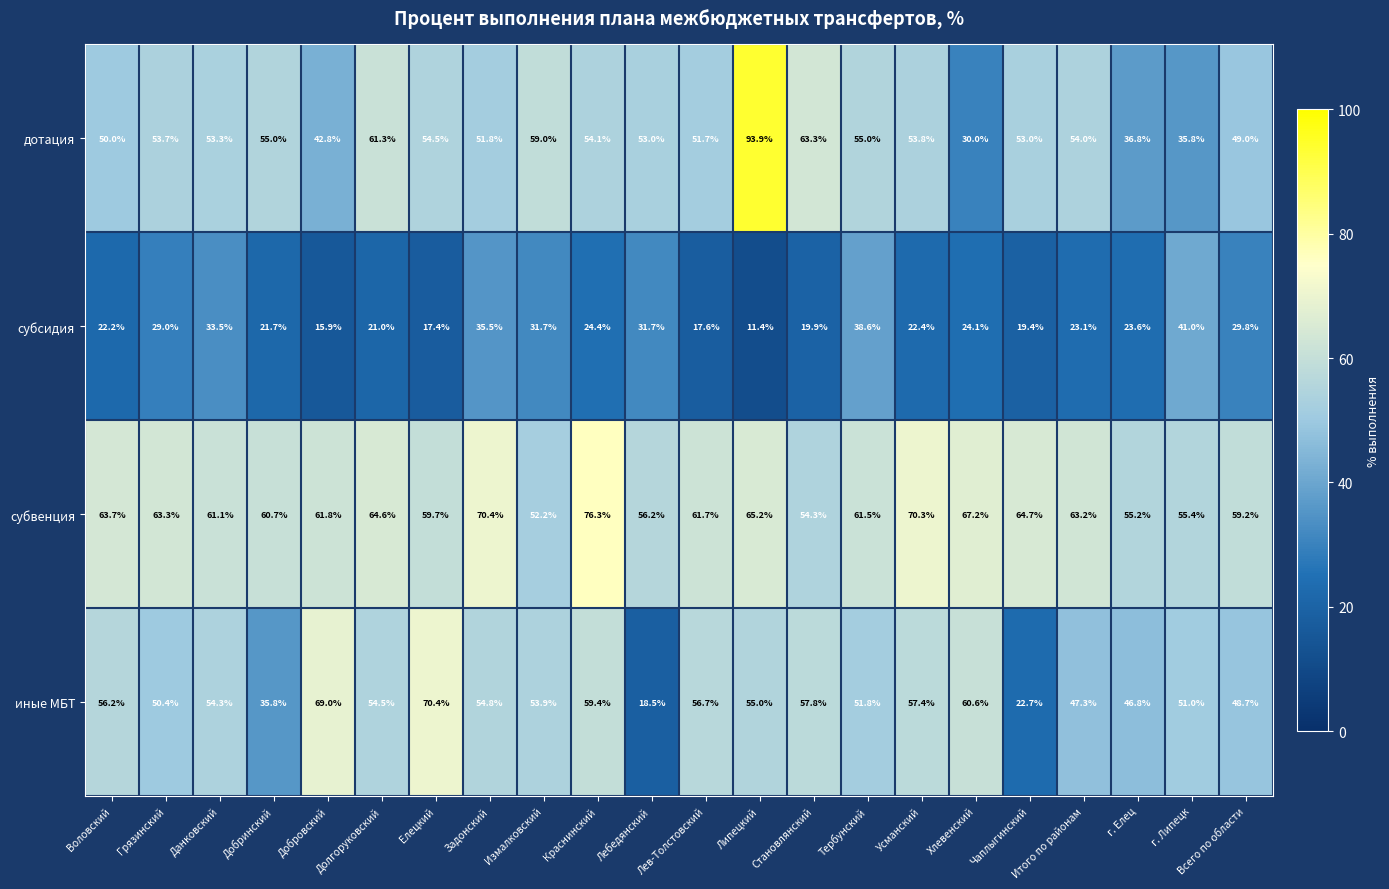

List the series in order of their peak value, highest first.

дотация, субвенция, иные МБТ, субсидия